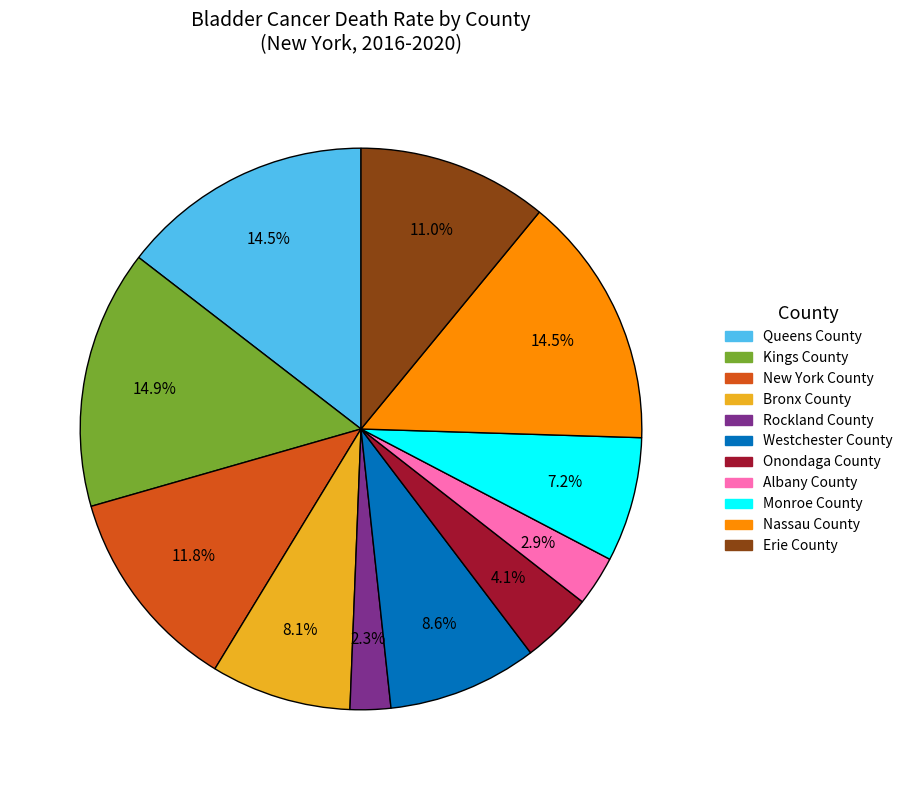

Does Monroe County account for over 50% of the chart?

No